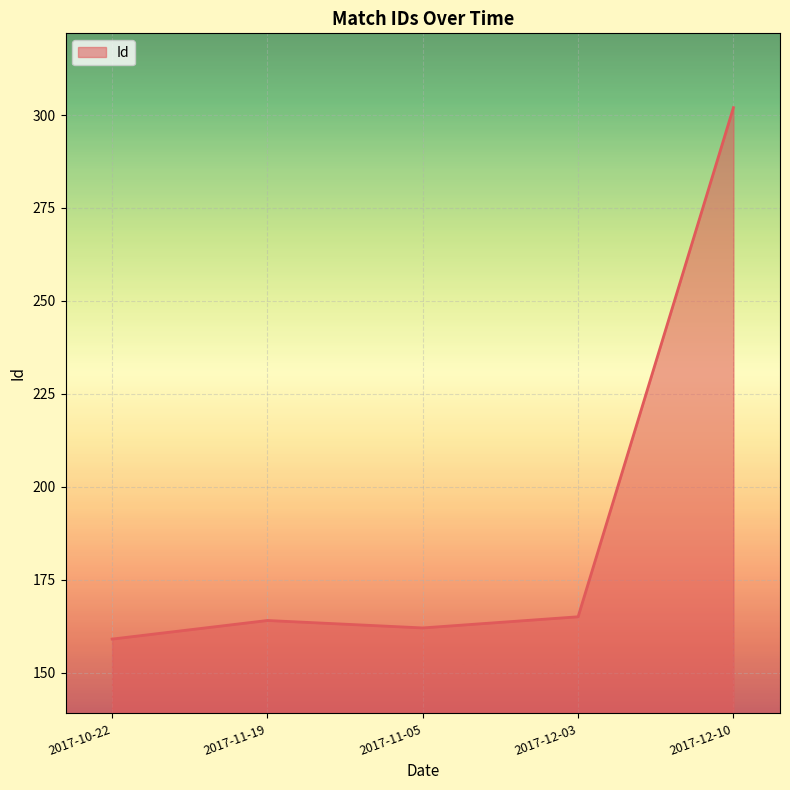

Is it true that the value at 2017-12-10 is 302?

True